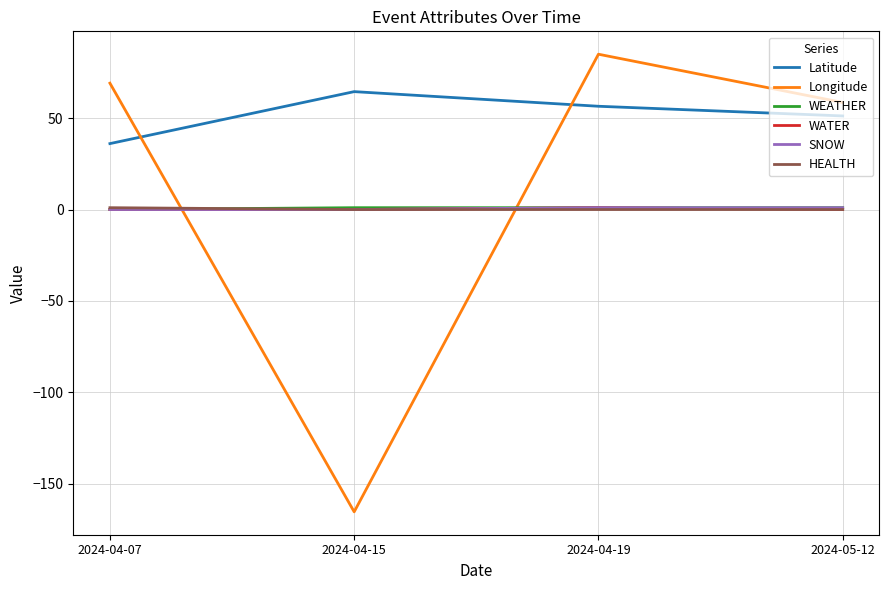

Which series has the widest spread of values?

Longitude